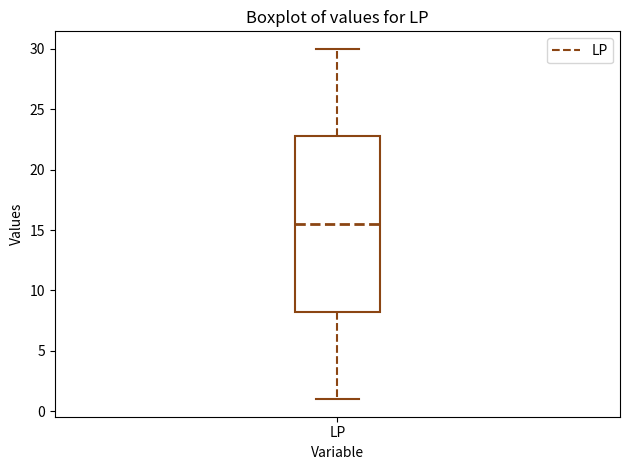

Where is the lower edge of the box for LP on the y-axis? The values are not printed on the chart, so give them approximately, as read against the axis.

8.5